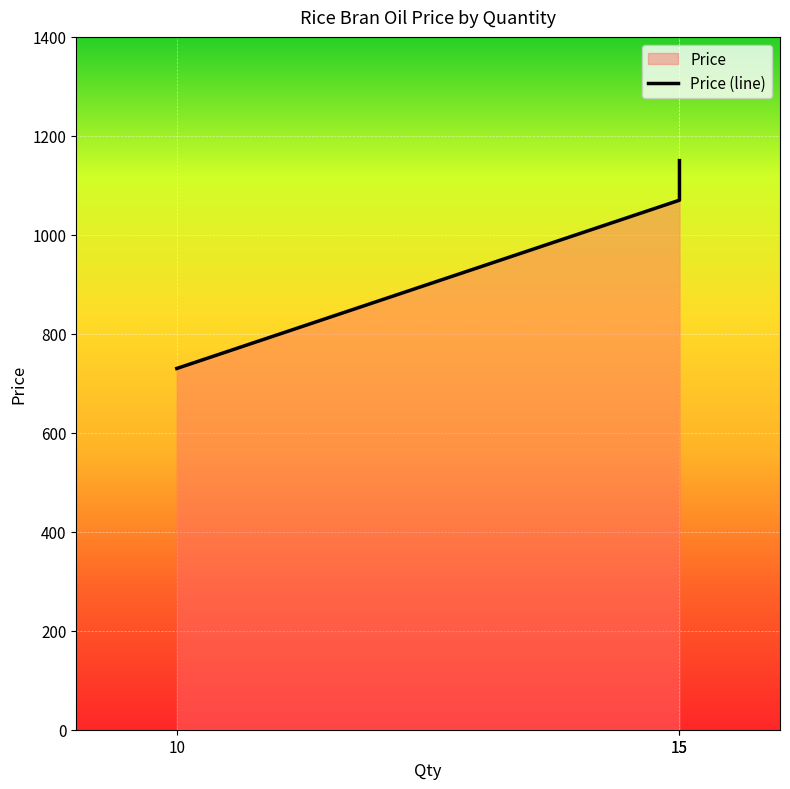

Which category has the highest value across all series?

15